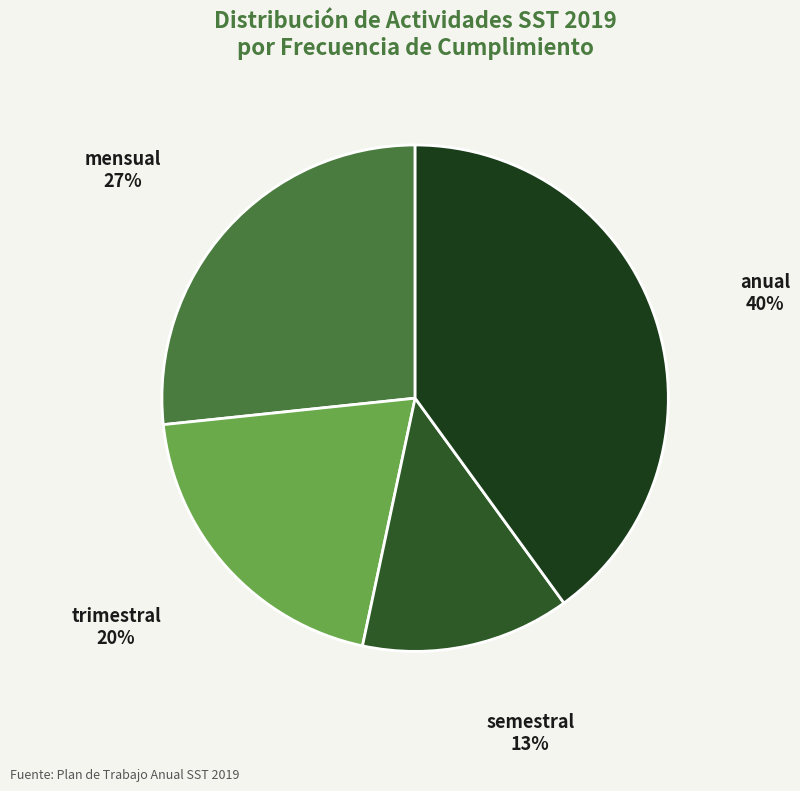

Is there any slice that represents more than half of the pie?

No